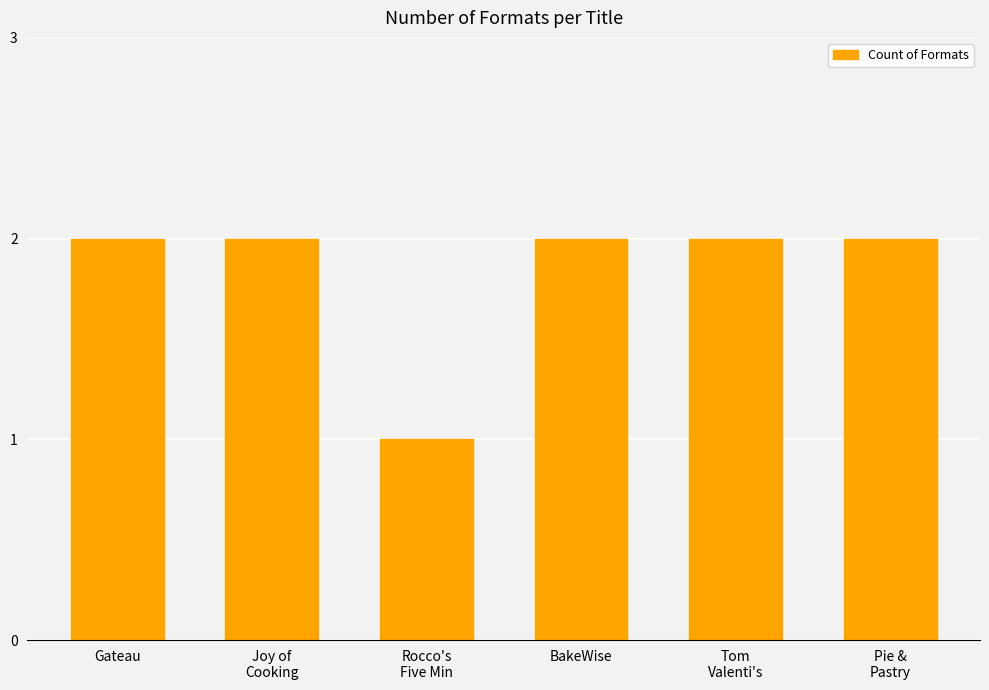

The chart shows a value of 2 at Gateau. True or false?

True